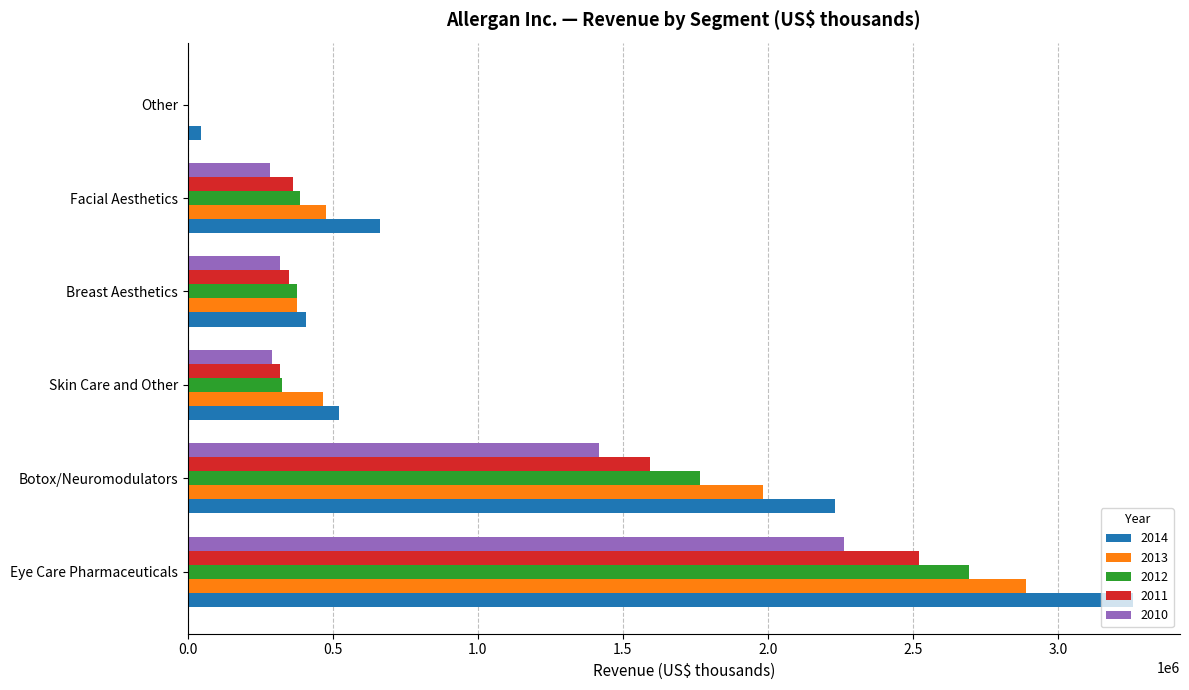

Is it true that 2013 equals 1982200 at Botox/Neuromodulators?

True